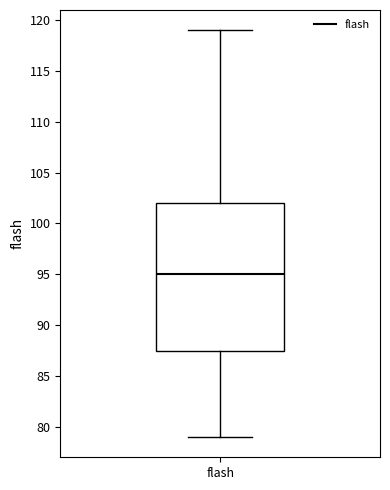

Transcribe this box plot: give where the median line is, the range the box spans, and where the two whiskers end, as read against the y-axis. The values are not printed on the chart, so give them approximately, as read against the axis.

median 95.0, box 87.5 to 102.0, whiskers 79.0 to 119.0